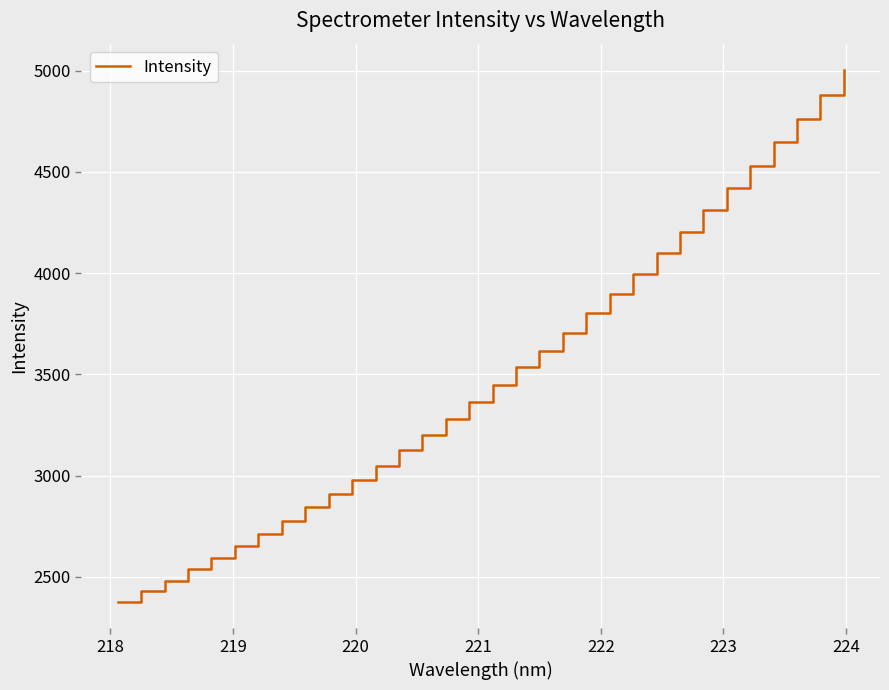

What is the smallest value displayed?

2377.0